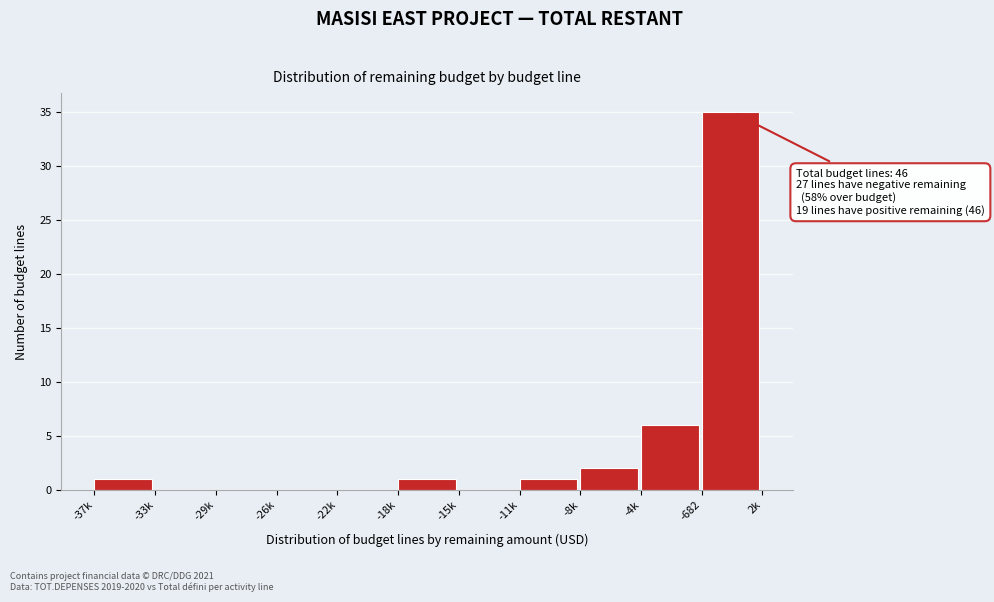

Reading left to right, extract all data points from this chart.

-37k=1	-33k=0	-29k=0	-26k=0	-22k=0	-18k=1	-15k=0	-11k=1	-8k=2	-4k=6	-682=35